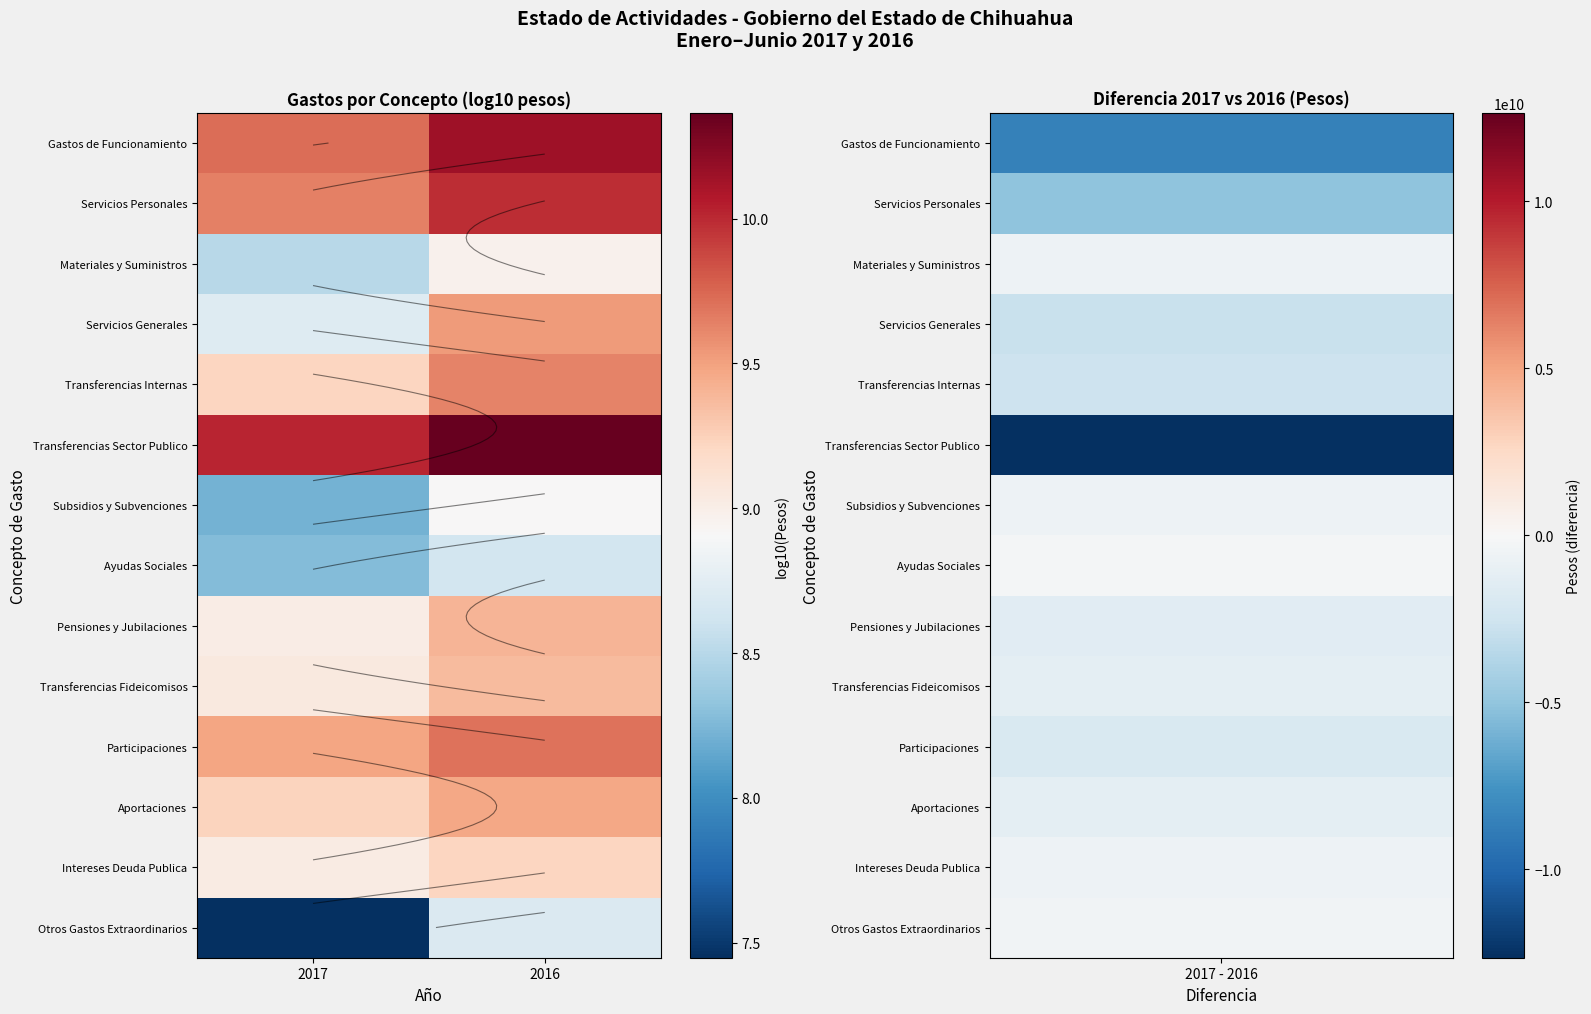

What is the sum of the Intereses Deuda Publica values at 2016 and 2017?

18.2